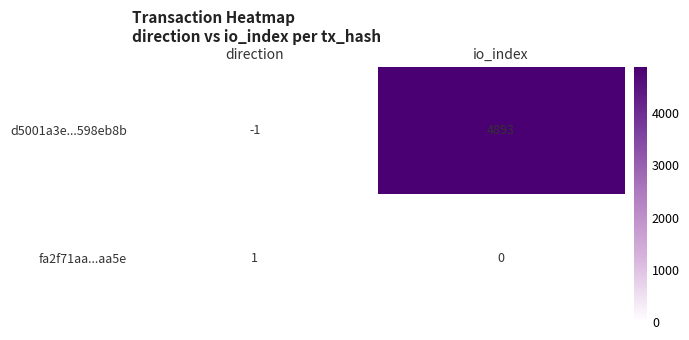

How many series are shown in this chart?

2